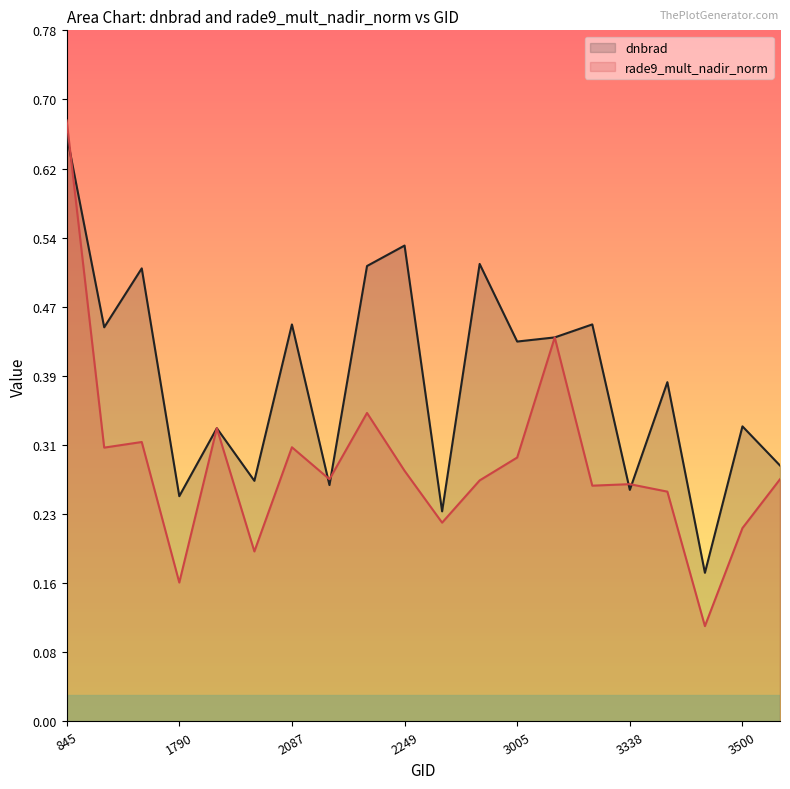

Does the chart display data point markers on the line(s)?

No